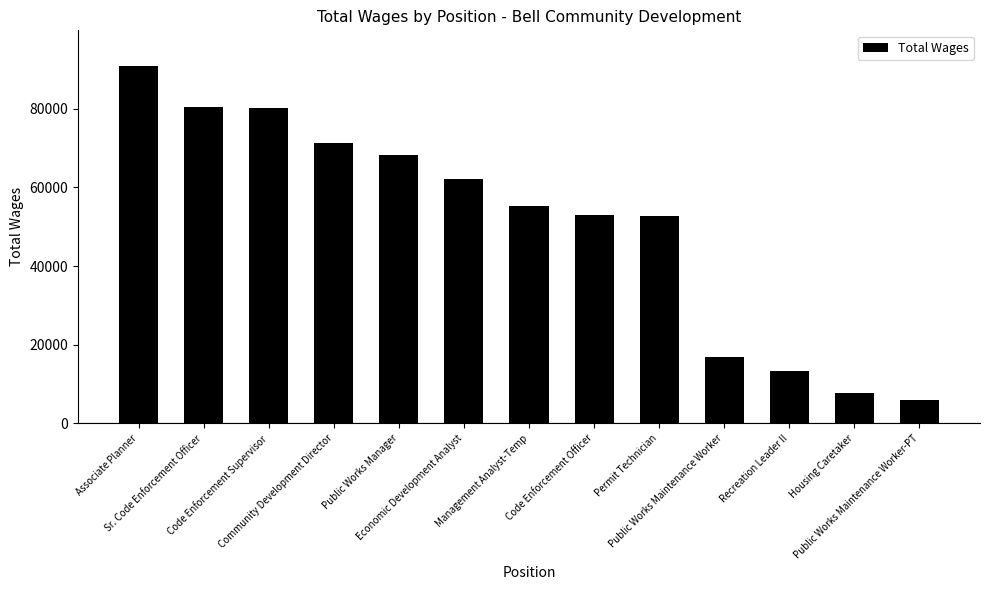

What is the minimum value shown in the chart?

5907